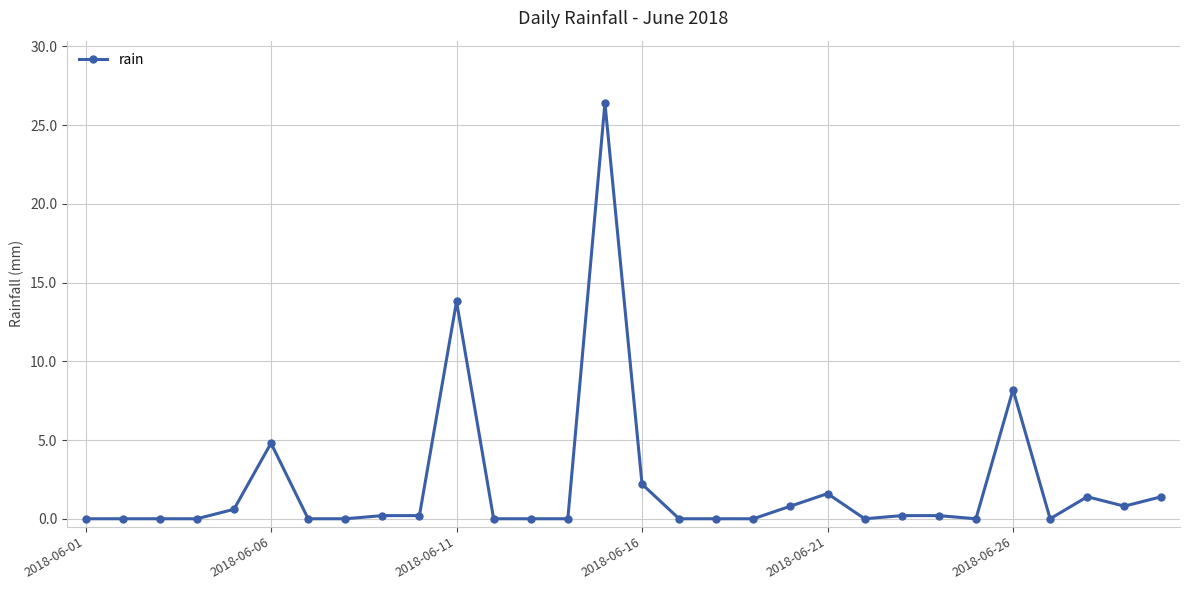

What is the value of the 20th point from the left?

0.8